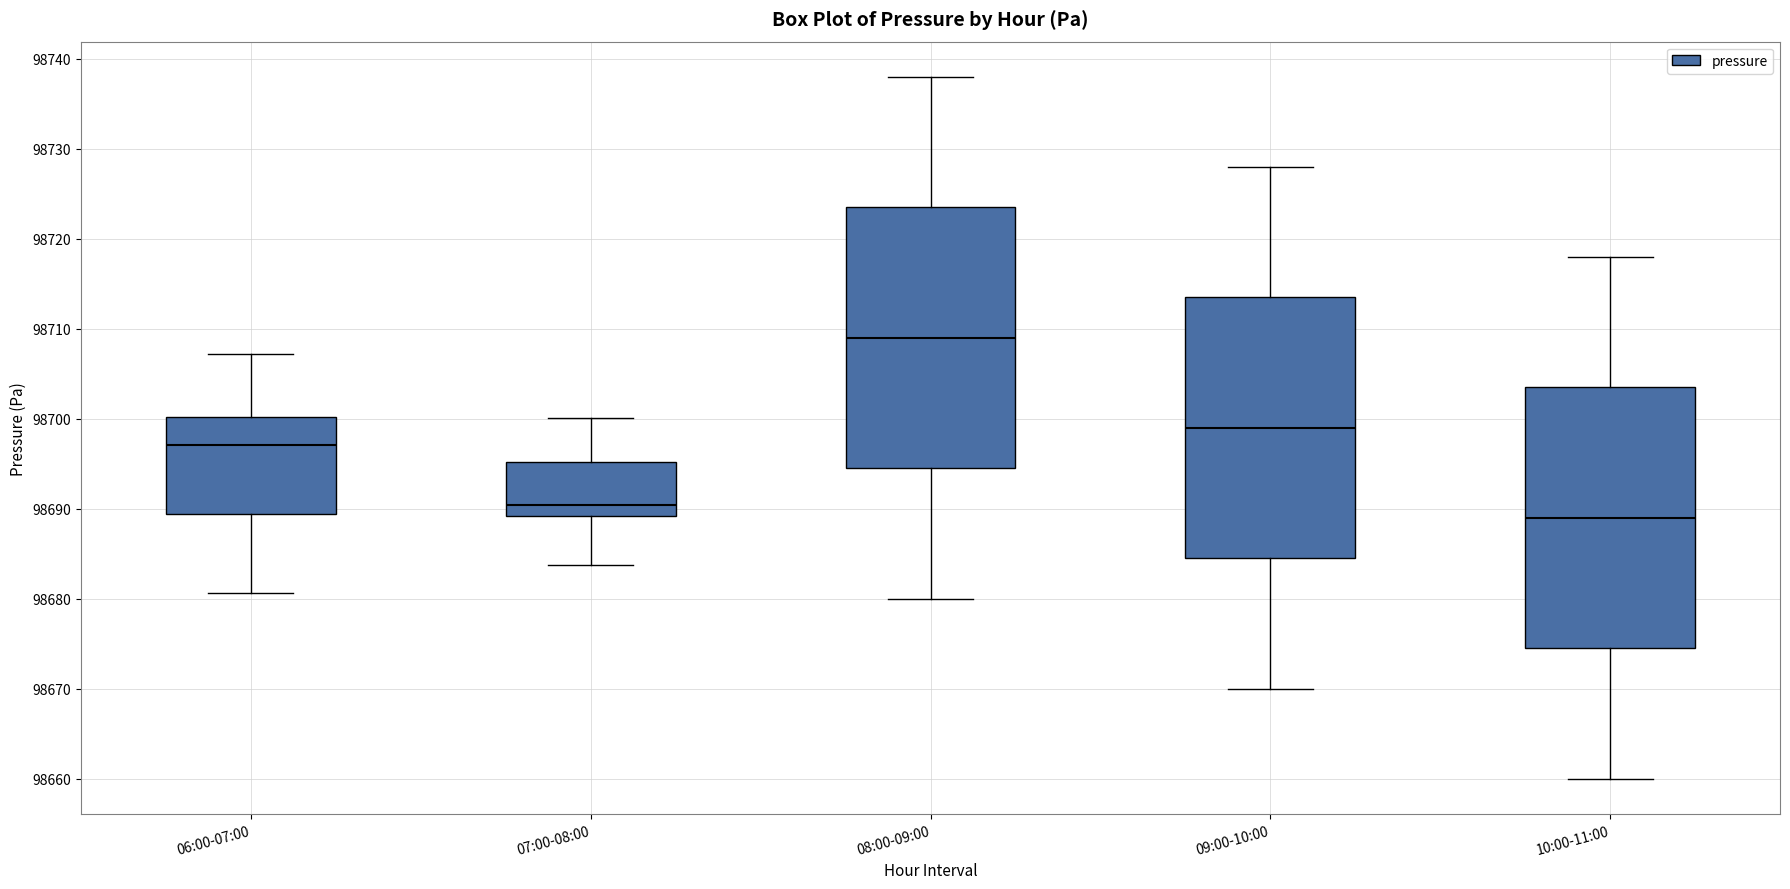

Where does the median line of the box for 08:00-09:00 sit on the y-axis? The values are not printed on the chart, so give them approximately, as read against the axis.

98709